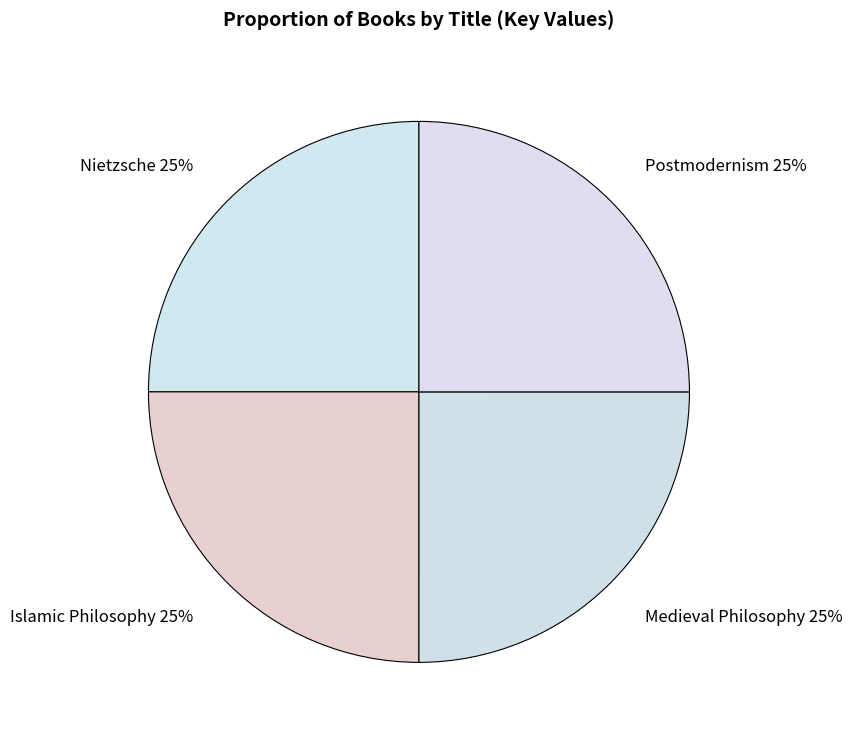

To the nearest percent, what percentage of the pie is Medieval Philosophy?

25%